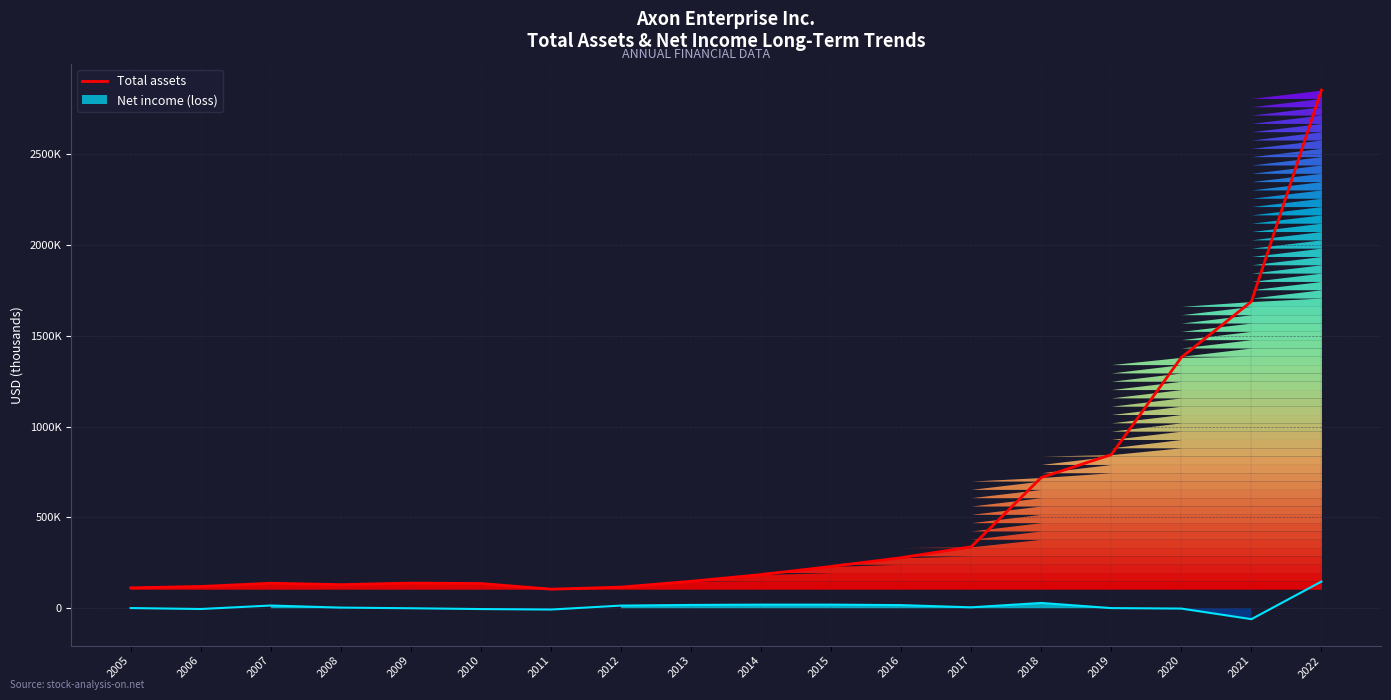

True or false: the data shows 136187 at 2010.

True